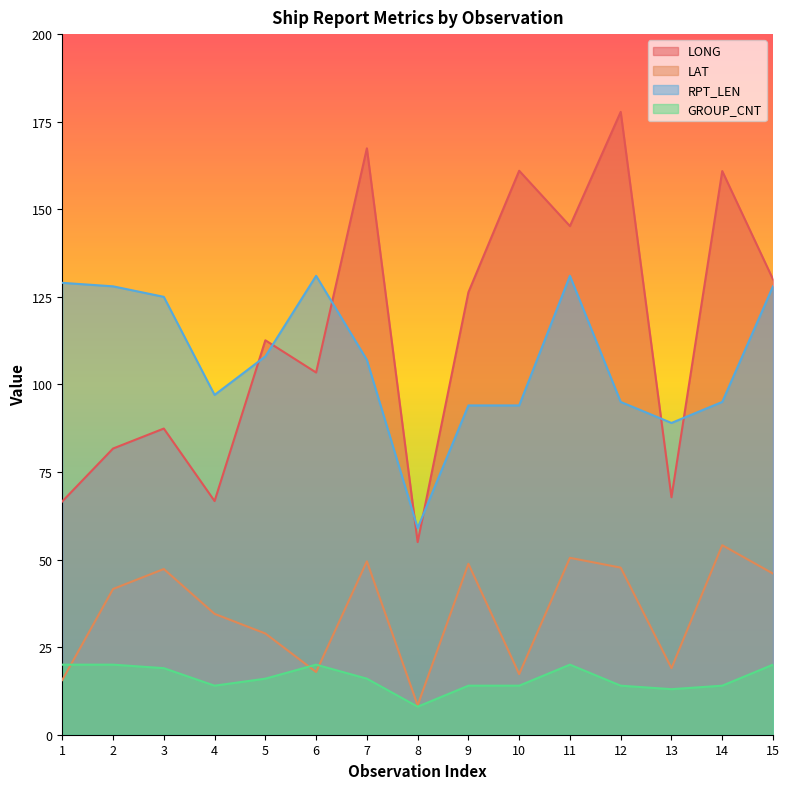

What is the approximate value of RPT_LEN at 4?

97.0